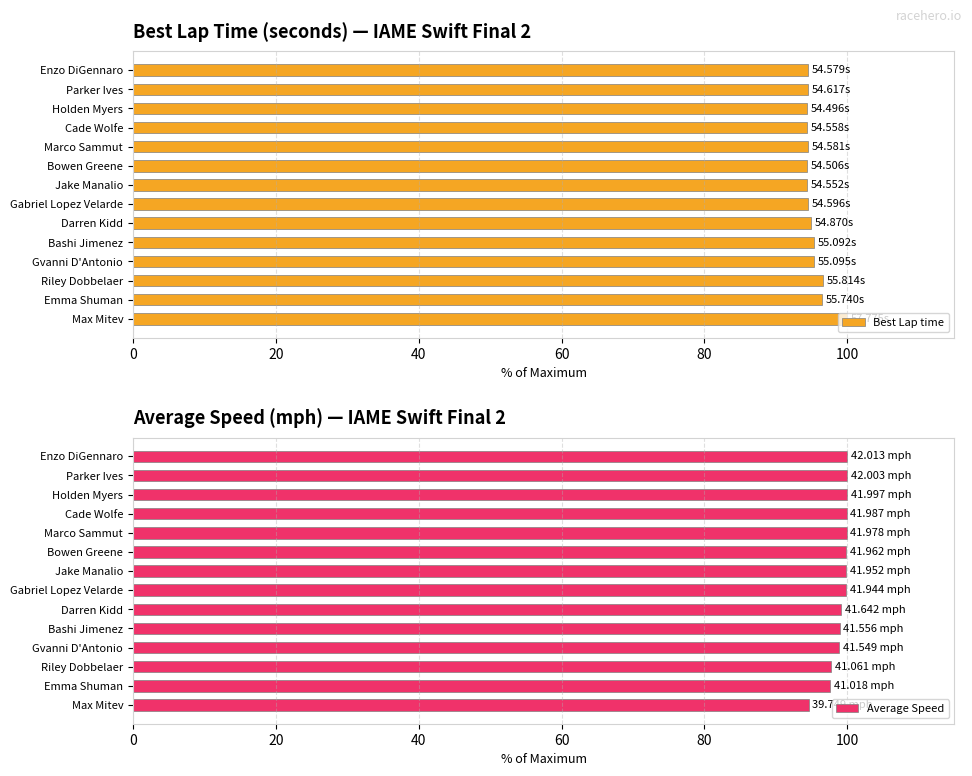

True or false: Average Speed has a value of 99.8 at Gabriel Lopez Velarde.

True